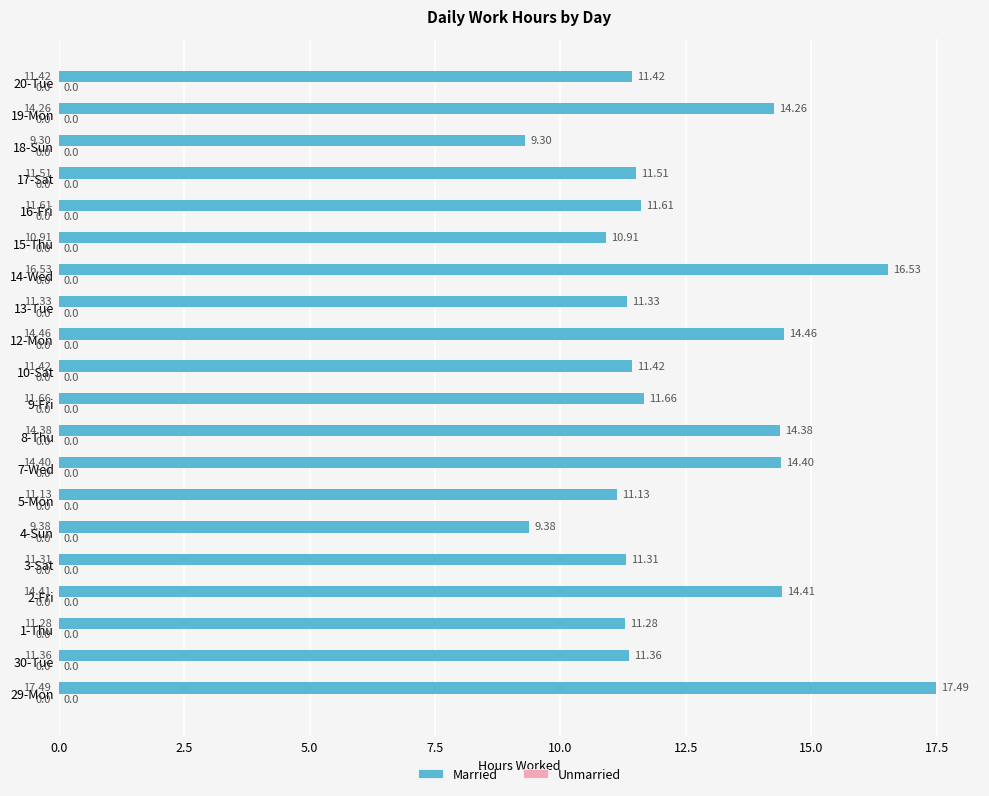

Which has a higher value, 10-Sat or 13-Tue?

10-Sat